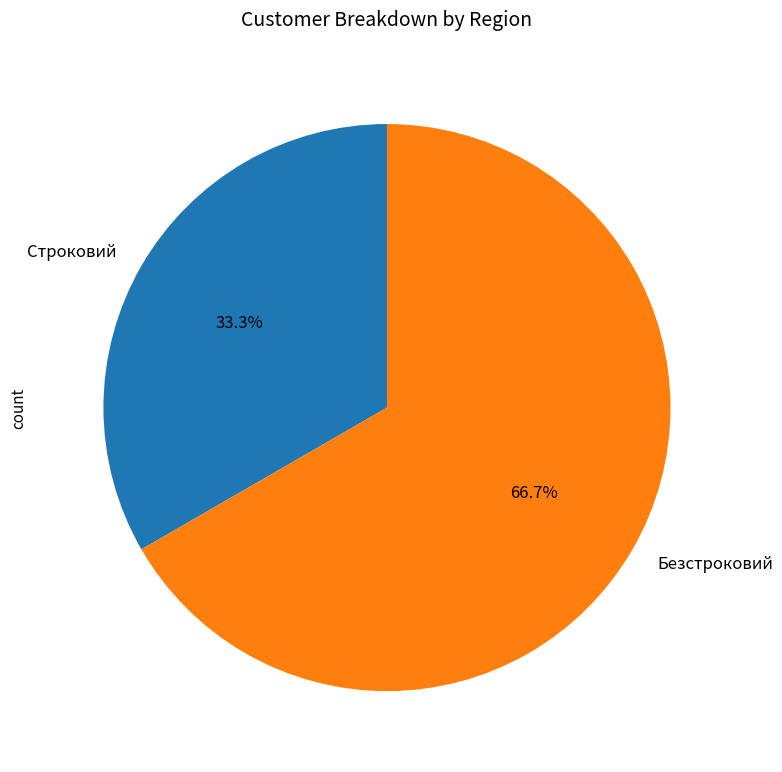

What is the ratio of the value at Безстроковий to the value at Строковий?

2.0